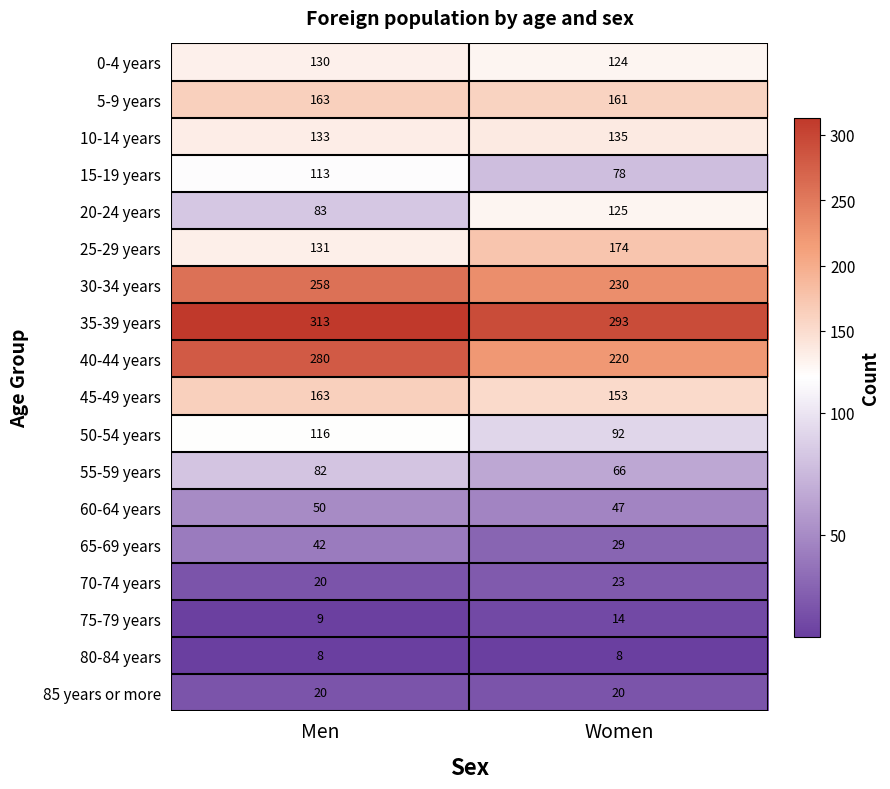

Which category has the lowest value in the 20-24 years series?

Men